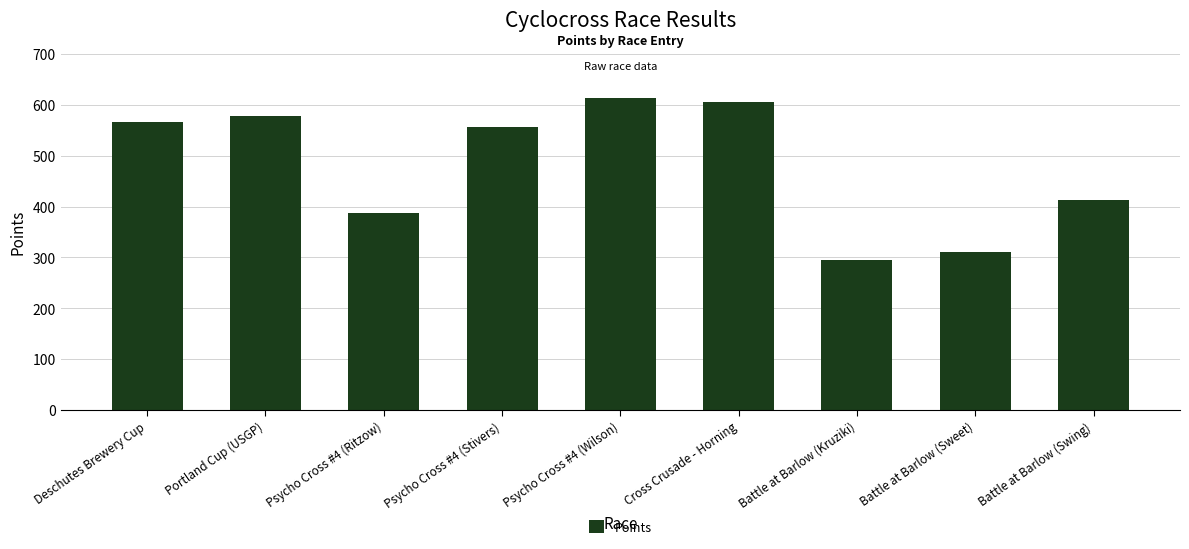

Where is the data nearest to the value 453?

Battle at Barlow (Swing)